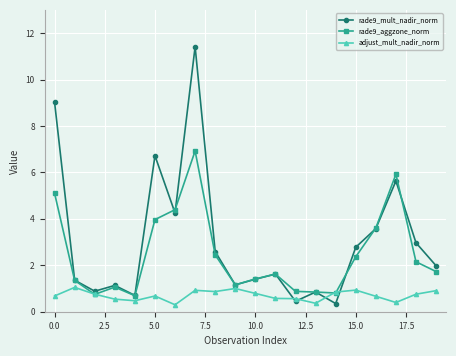

True or false: rade9_aggzone_norm and rade9_mult_nadir_norm intersect in this chart.

True